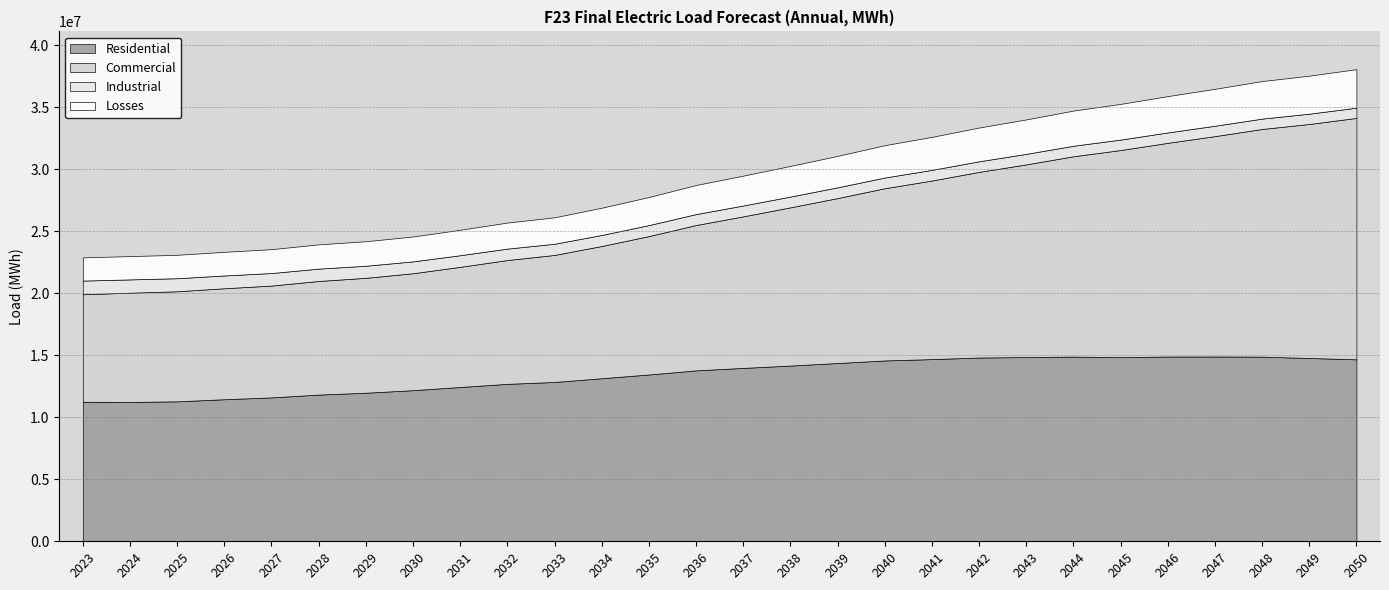

At which label does Industrial reach its peak?

2023